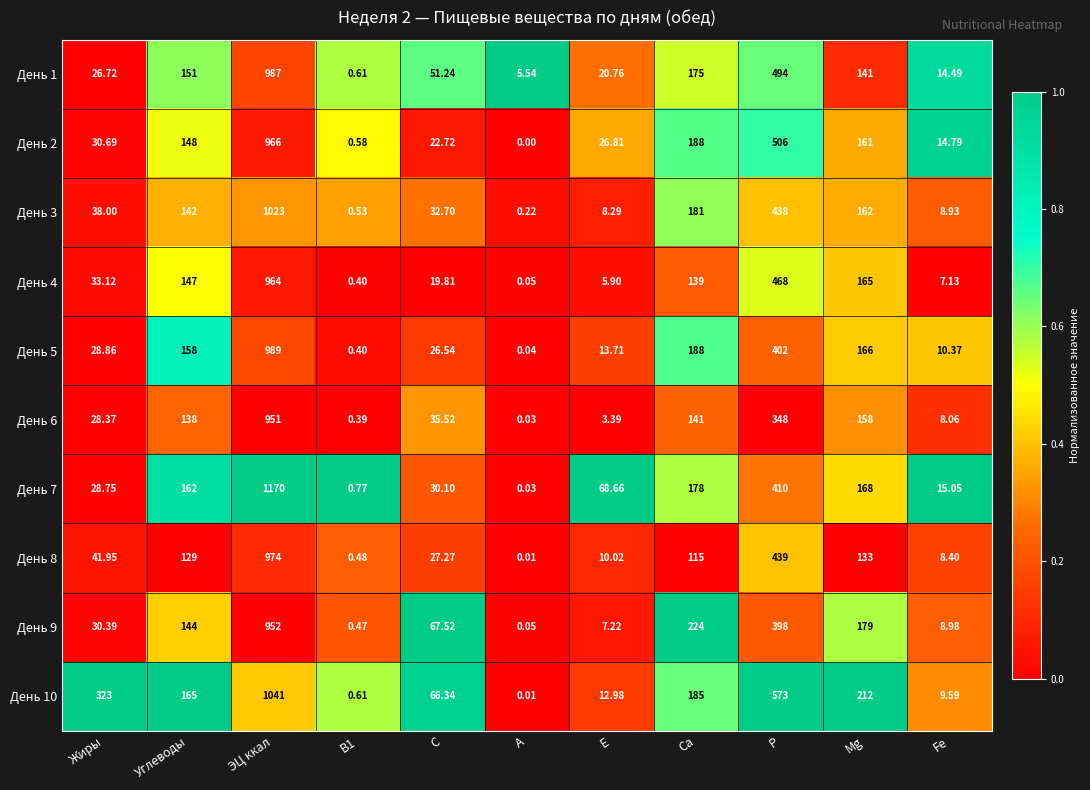

At which label does День 6 first exceed 35?

Углеводы